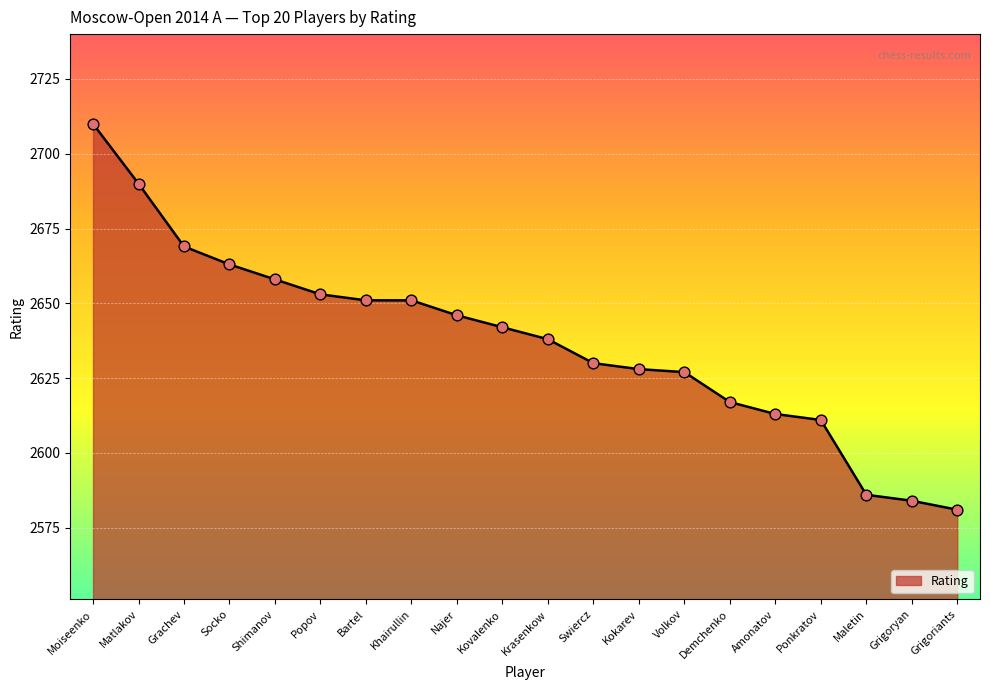

Which has a higher value, Grachev or Krasenkow?

Grachev